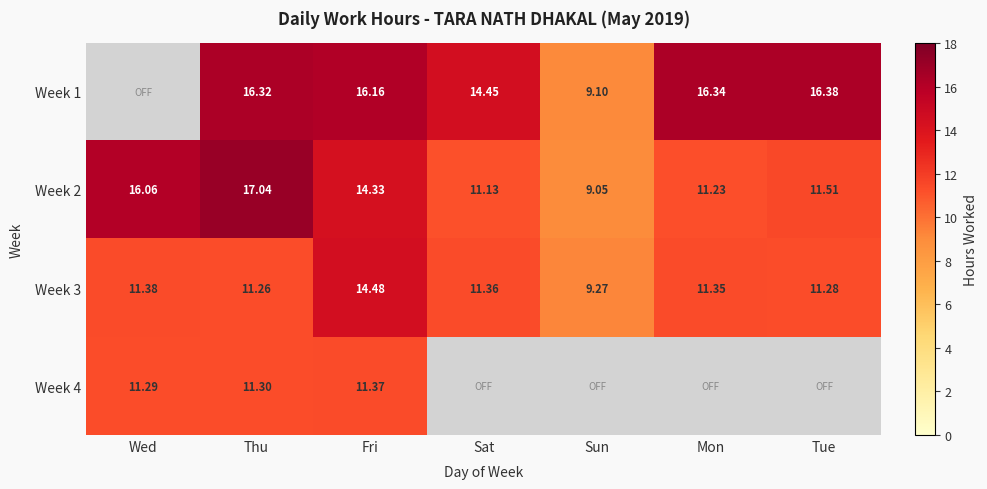

Rank the categories by Week 3 value from lowest to highest.

Sun, Thu, Tue, Mon, Sat, Wed, Fri